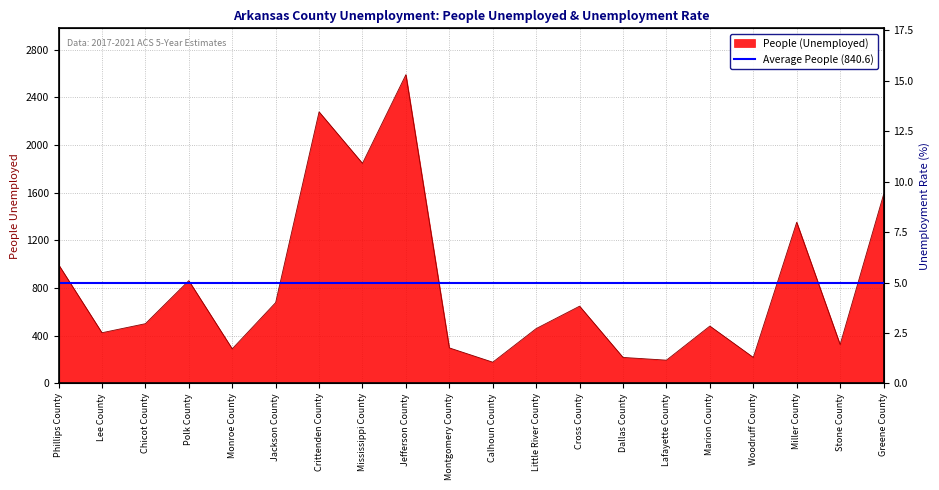

How many values in the People (Unemployed) series exceed 501?

9